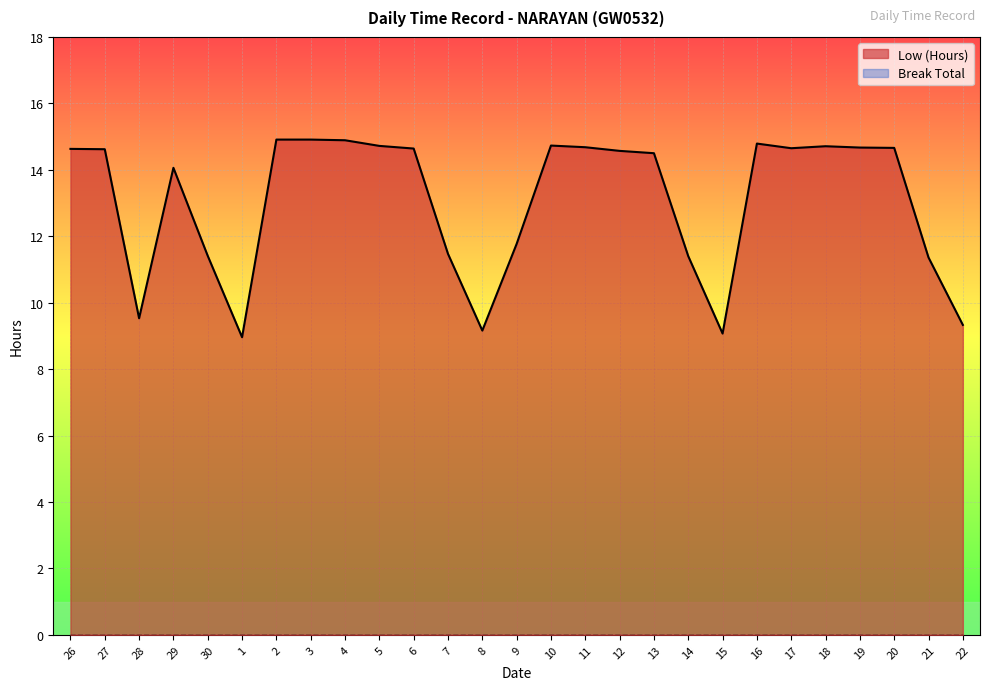

True or false: the data shows 23.3 at 29.

False